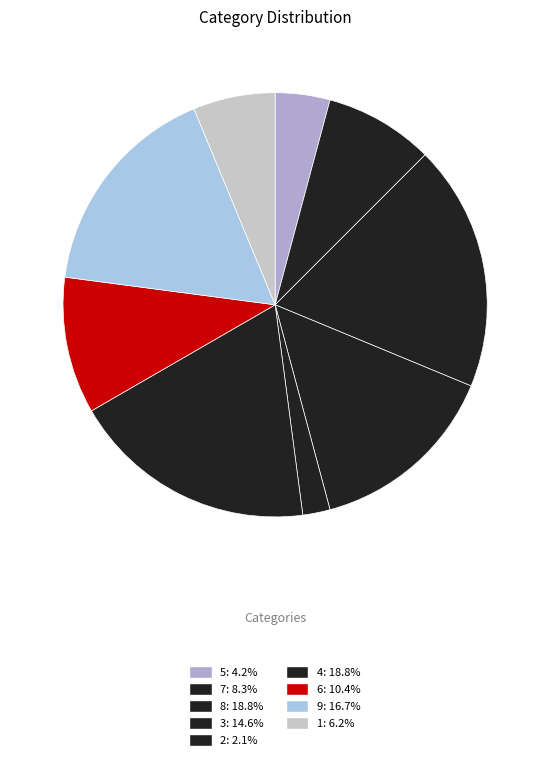

True or false: 1 accounts for 1% of the total.

False